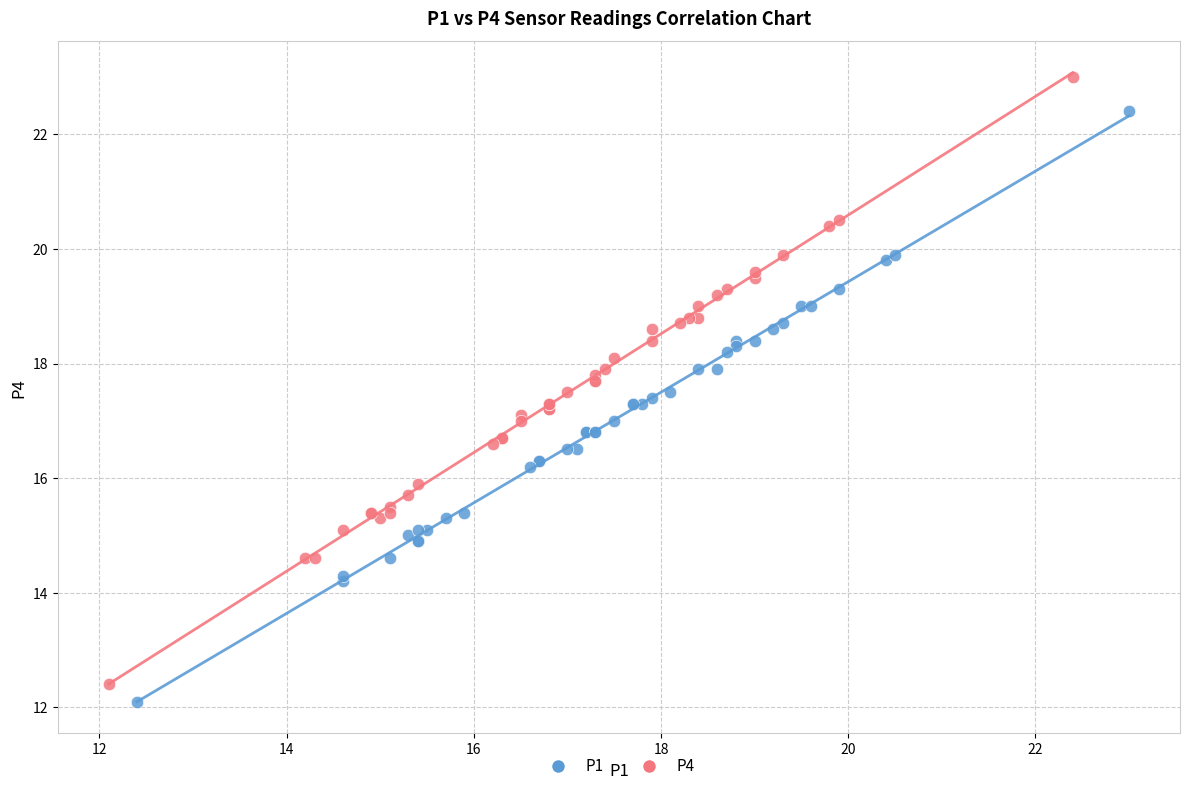

Which series has the largest Y range (max minus min)?

P4